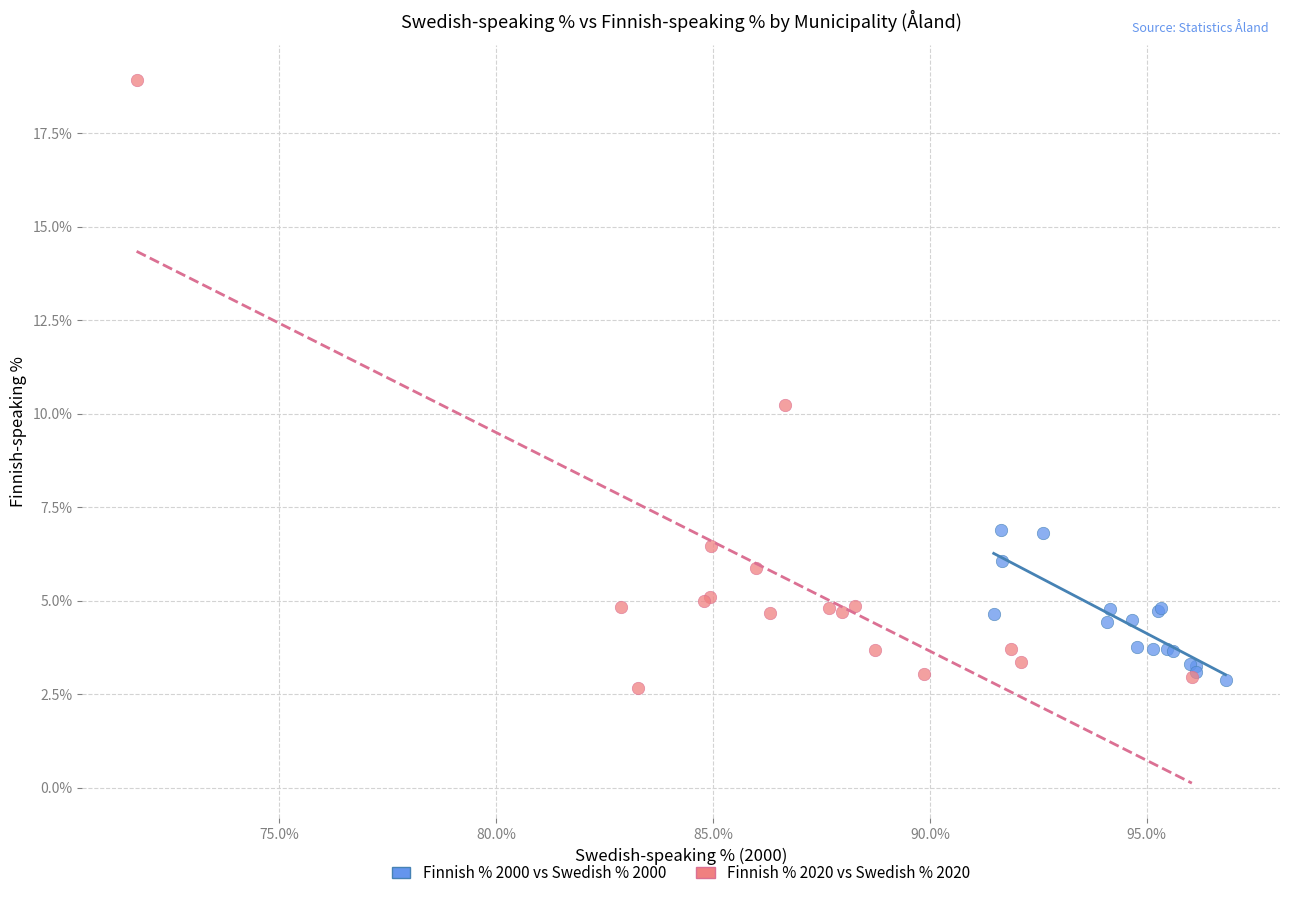

Which series contains the highest Y value?

Finnish % 2020 vs Swedish % 2020